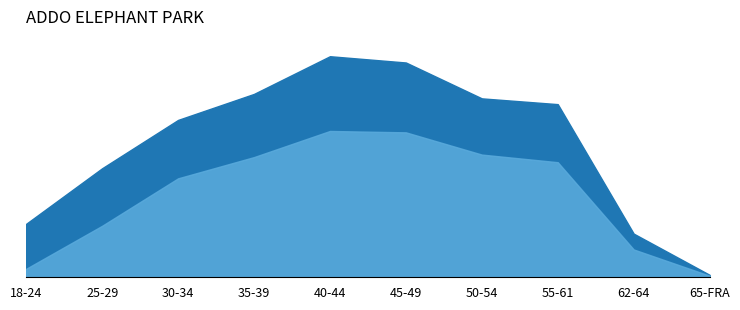

True or false: Number of beneficiaries in STW = 1, 2, 3 has a value of 7309 at 50-54.

False